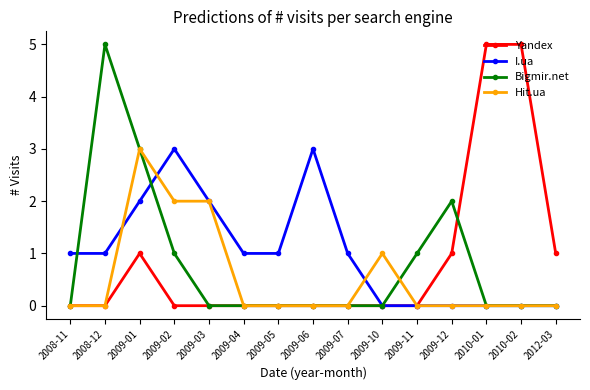

Count the number of data series in this chart.

4